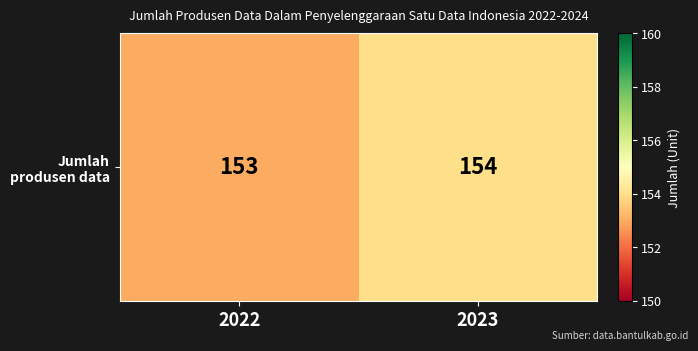

What is the ratio of the value at 2023 to the value at 2022?

1.0